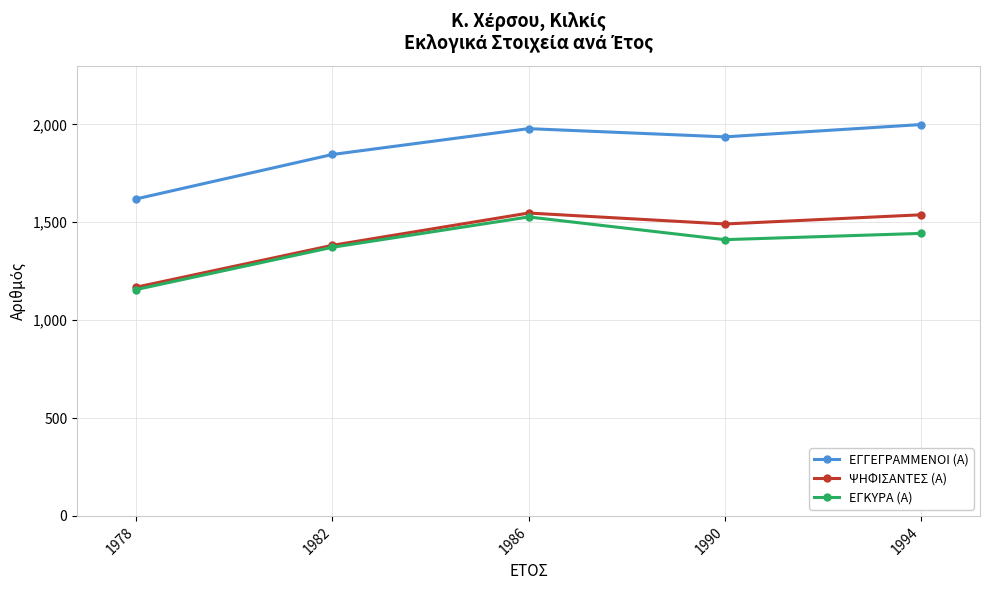

The value of ΕΓΚΥΡΑ (Α) at 1982 is 2453. True or false?

False